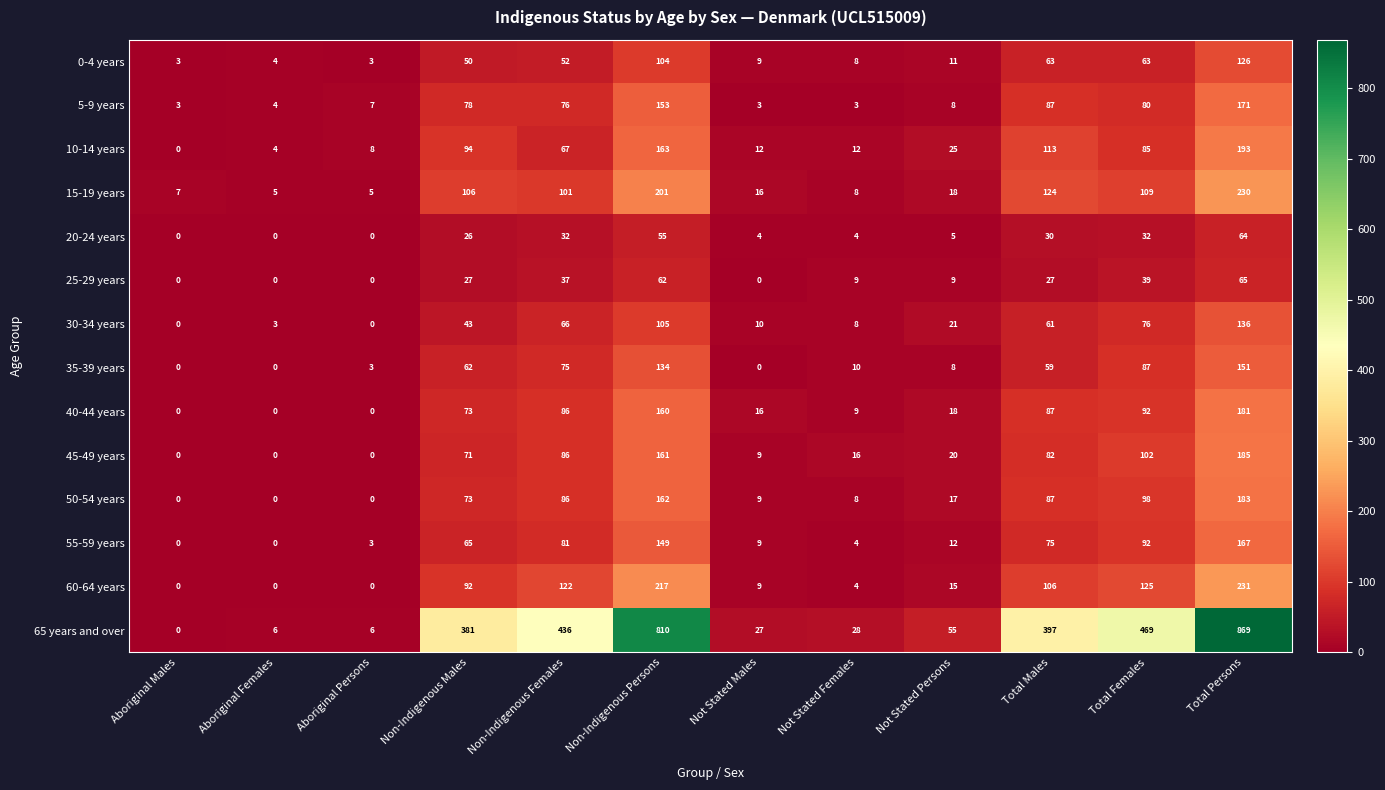

What is the difference between the highest and lowest values at Aboriginal Females?

6